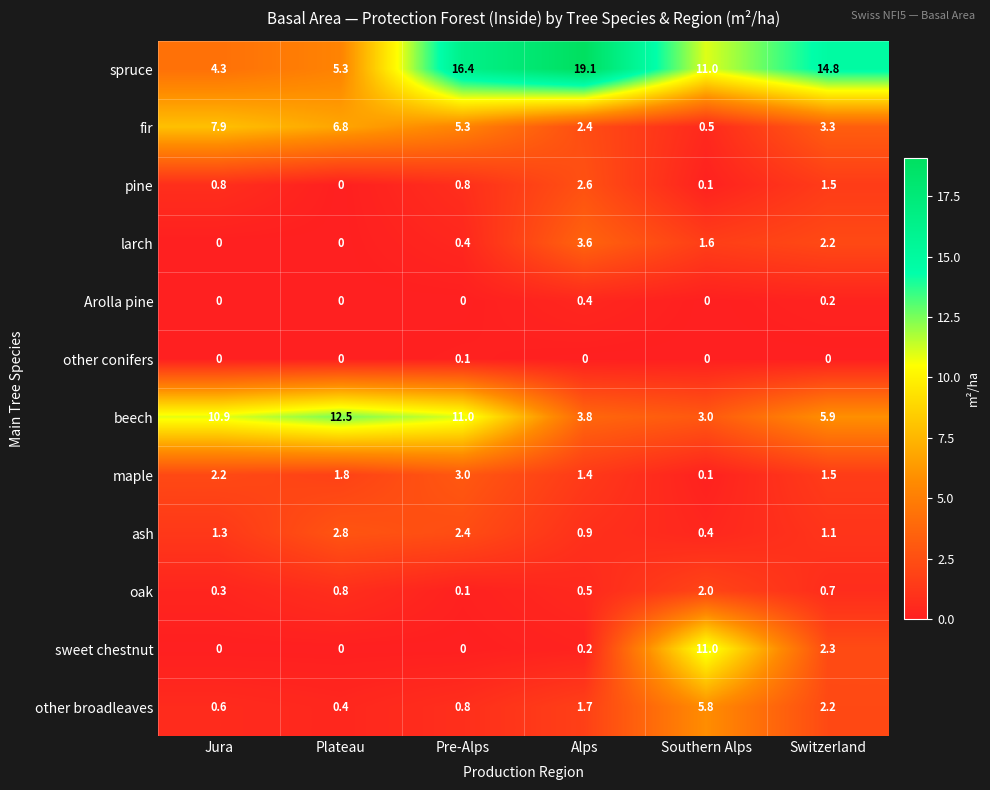

The value of fir at Pre-Alps is 7.7. True or false?

False